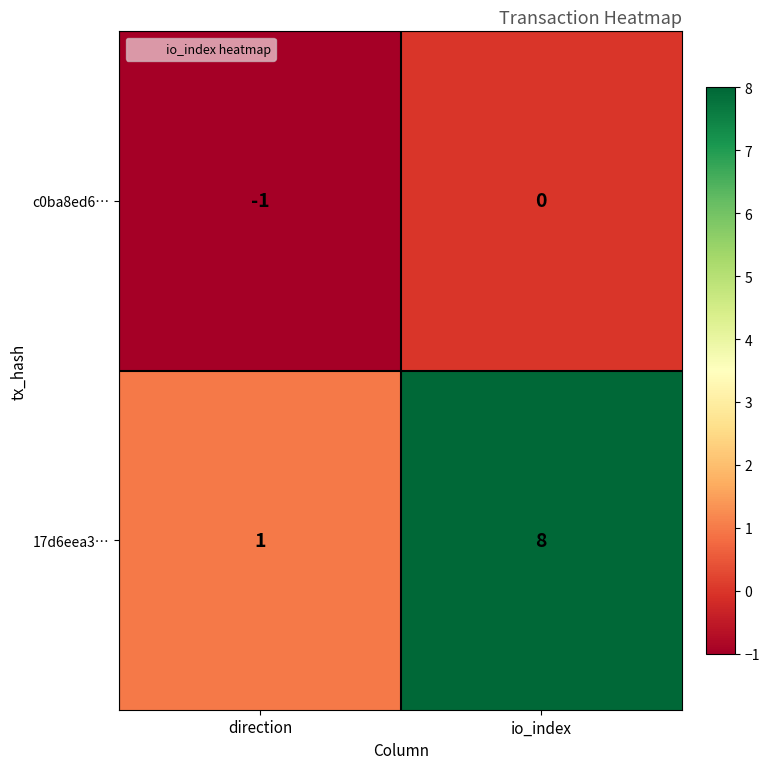

Is it true that c0ba8ed6… equals 0 at io_index?

True